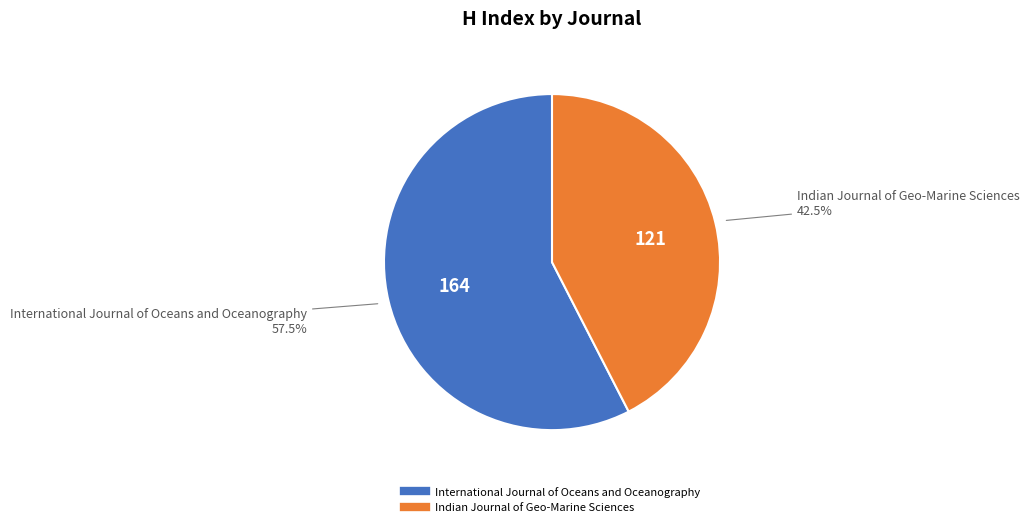

Approximately how many times larger is the value at International Journal of Oceans and Oceanography compared to Indian Journal of Geo-Marine Sciences?

1.4